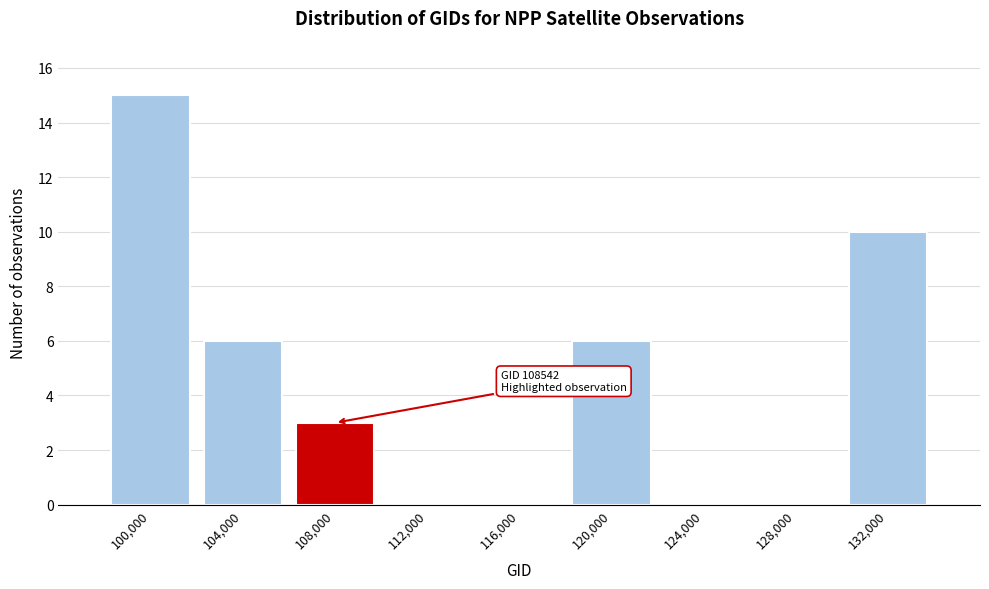

Reading right to left, transcribe all the data shown in this chart.

132,000=10	128,000=0	124,000=0	120,000=6	116,000=0	112,000=0	108,000=3	104,000=6	100,000=15